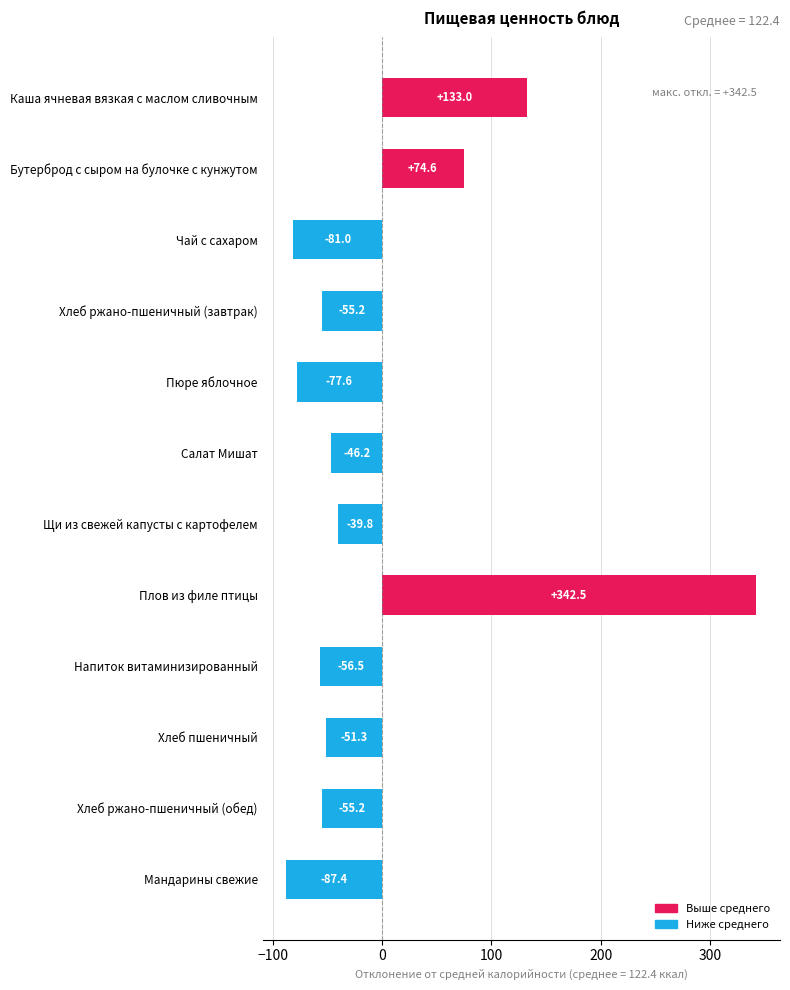

Reading top to bottom, extract all data points from this chart.

133.0	74.6	-81.0	-55.2	-77.6	-46.2	-39.8	342.5	-56.5	-51.3	-55.2	-87.4